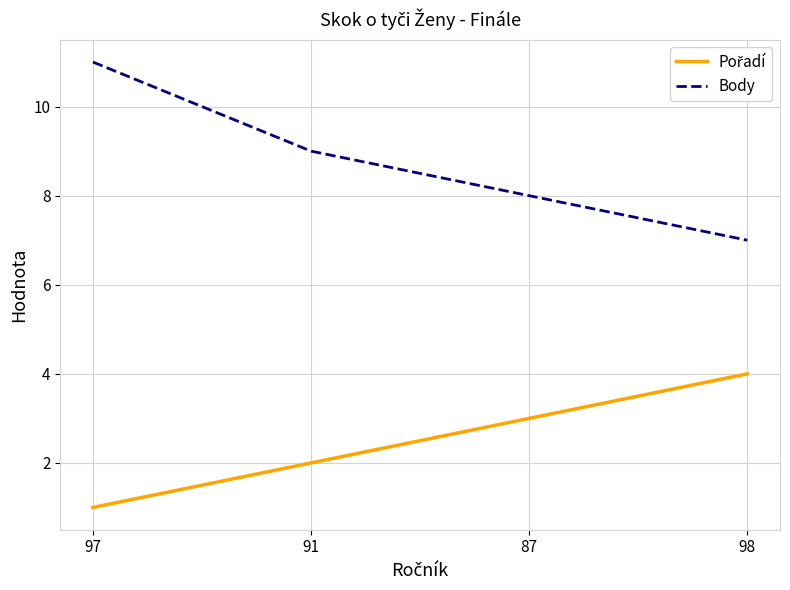

Which category has the lowest value across all series?

97